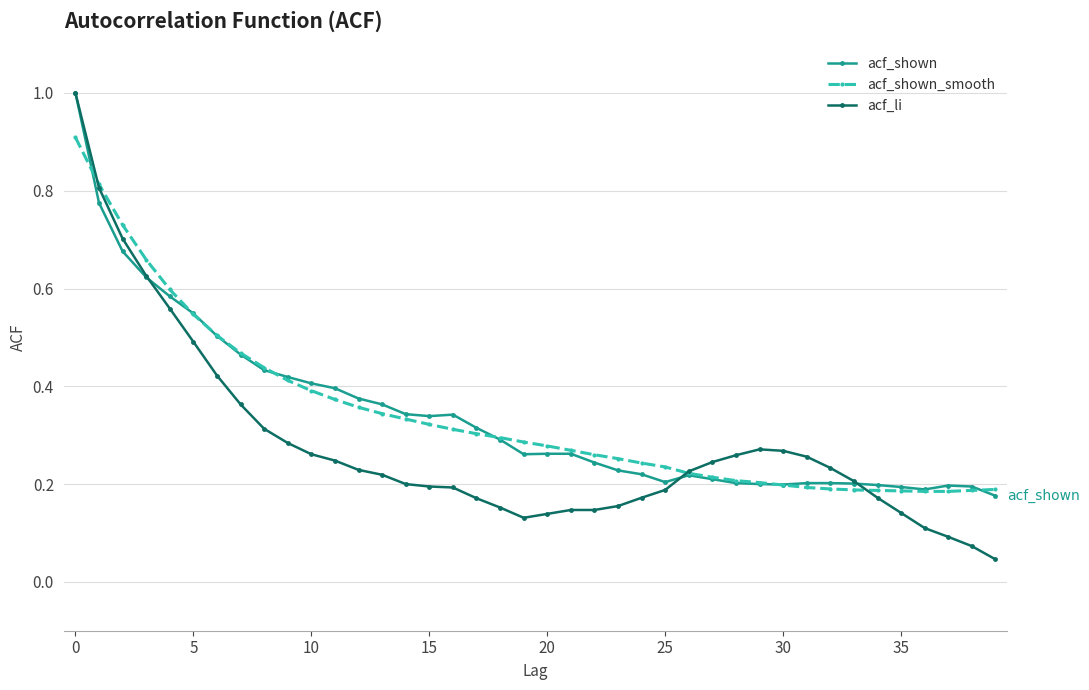

At how many categories does at least one series exceed 0?

40